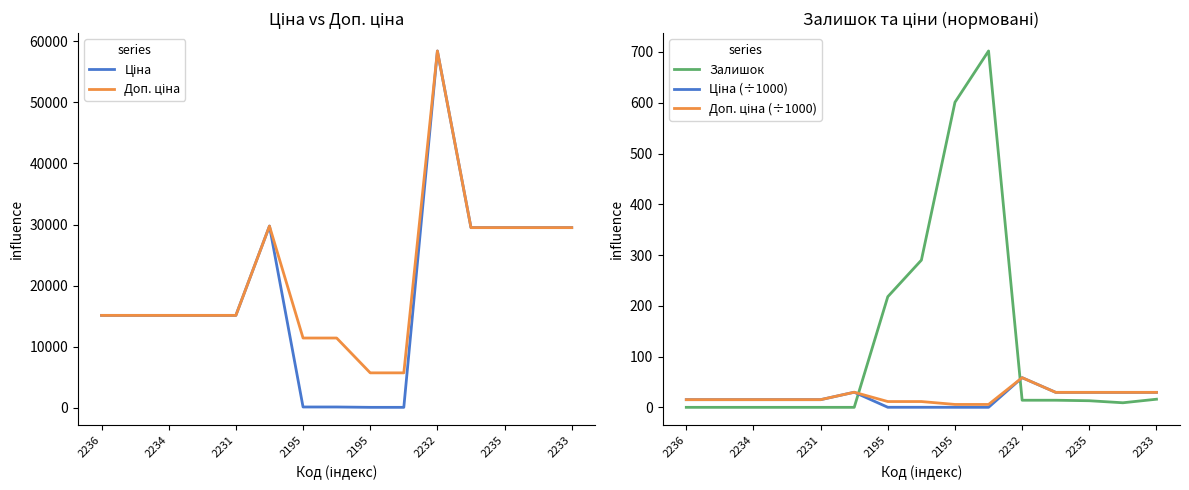

At which category is the sum across all series the highest?

2232